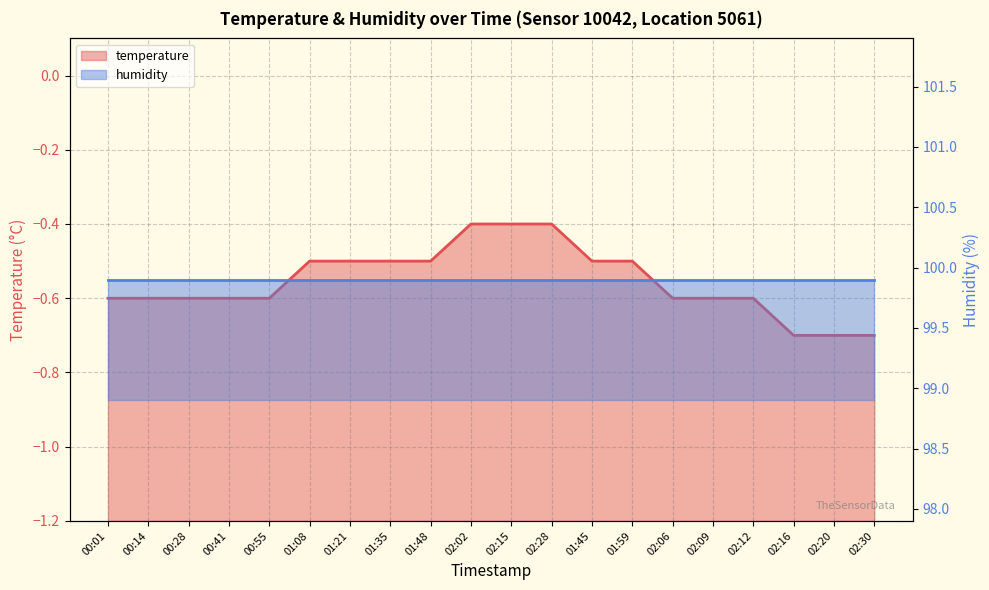

Reading left to right, what are all the values shown in this chart?

-0.6	-0.6	-0.6	-0.6	-0.6	-0.5	-0.5	-0.5	-0.5	-0.4	-0.4	-0.4	-0.5	-0.5	-0.6	-0.6	-0.6	-0.7	-0.7	-0.7